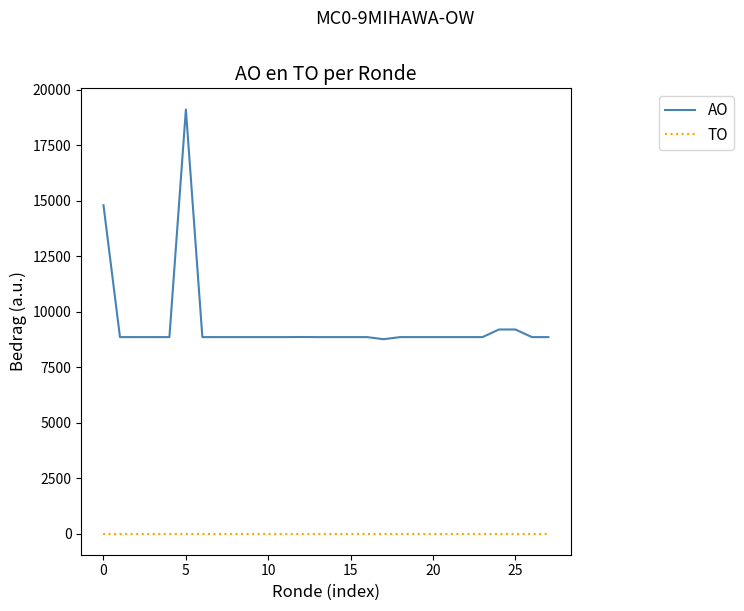

Which series has the largest total across all categories?

AO